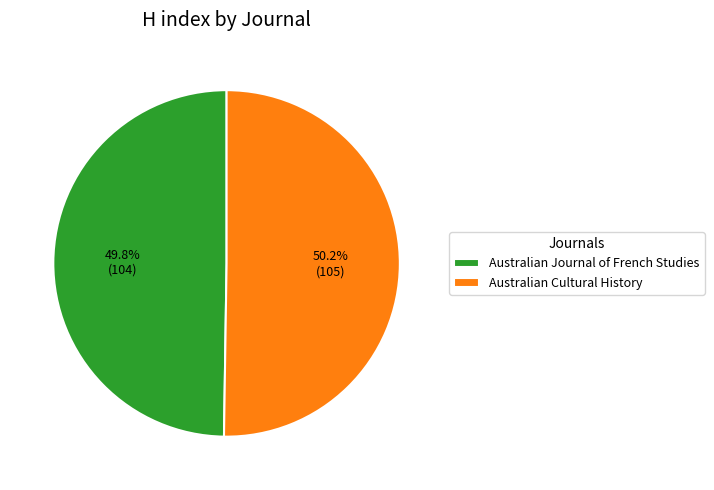

To the nearest percent, what percentage of the pie is Australian Cultural History?

50%